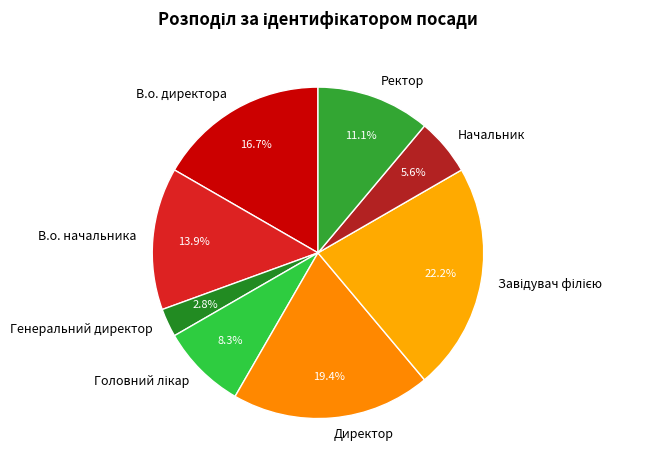

Is there any slice that represents more than half of the pie?

No